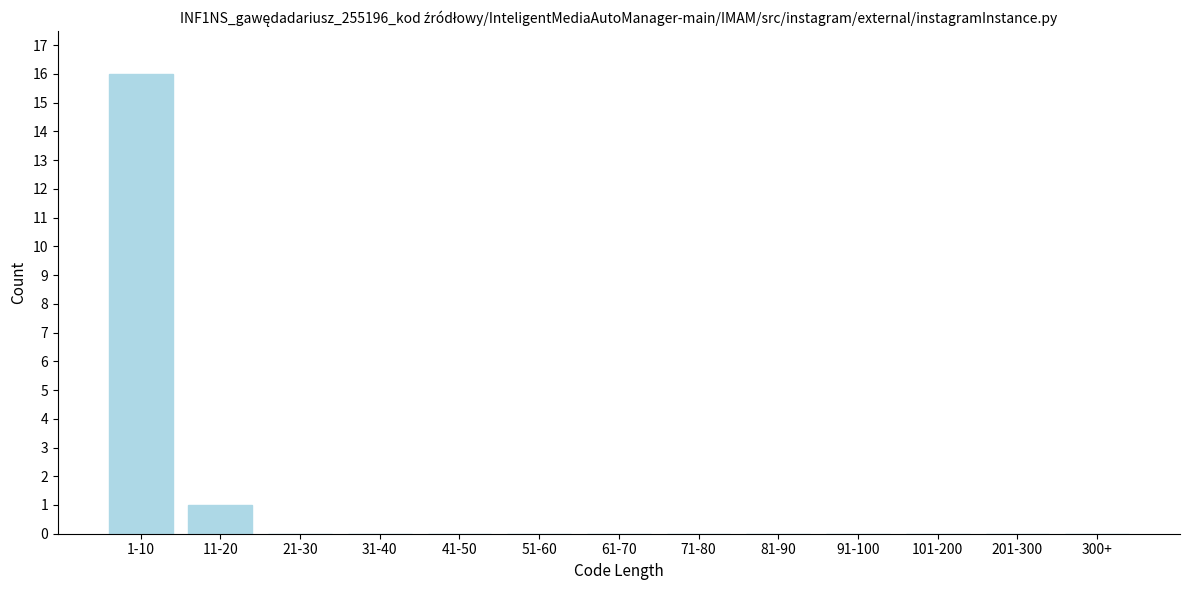

Reading left to right, list all the values displayed in this chart.

1-10=16	11-20=1	21-30=0	31-40=0	41-50=0	51-60=0	61-70=0	71-80=0	81-90=0	91-100=0	101-200=0	201-300=0	300+=0